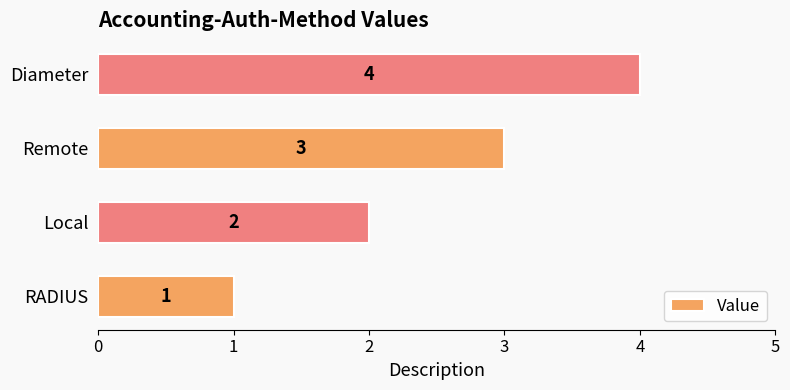

List the labels in order of value, smallest first.

RADIUS, Local, Remote, Diameter